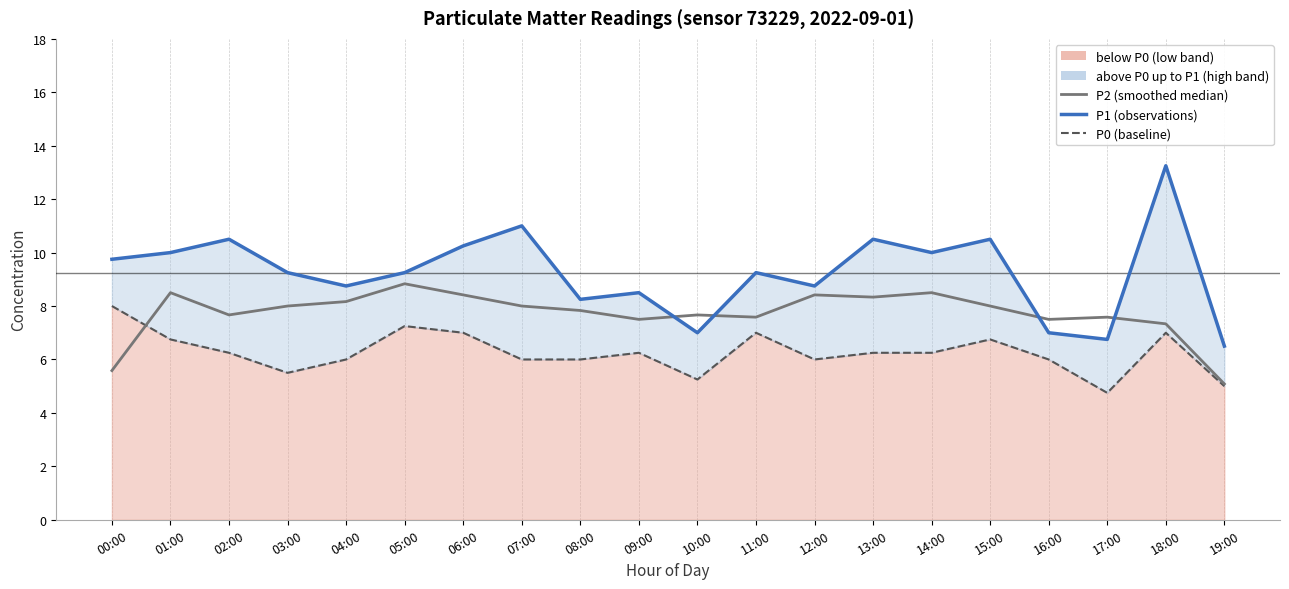

Which series has the largest range (max minus min)?

P1 (observations)